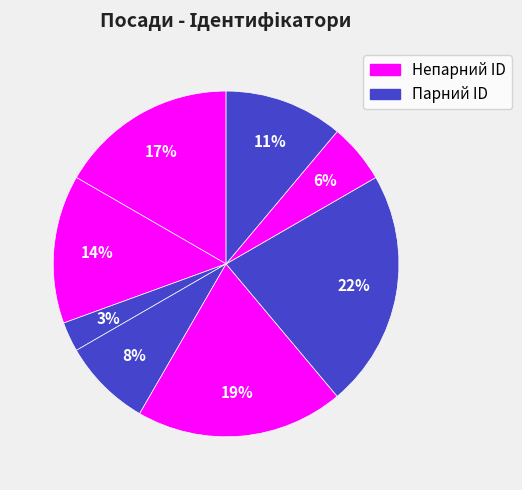

How many slices are in this pie chart?

8